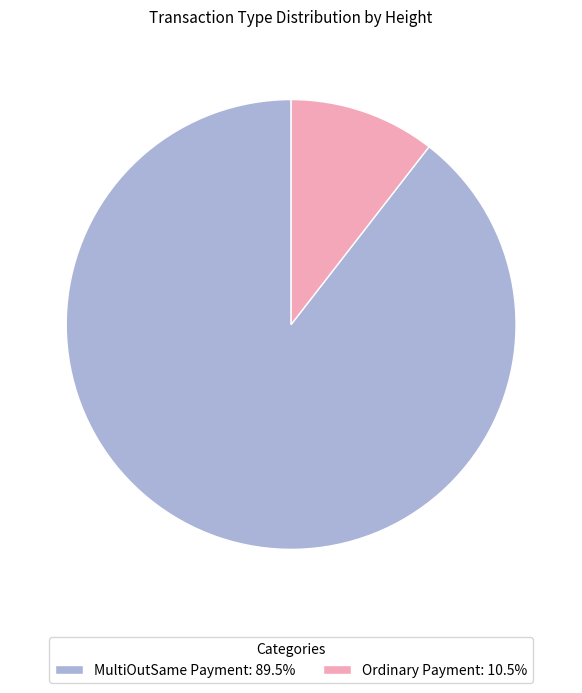

Do MultiOutSame Payment: 89.5% and Ordinary Payment: 10.5% together represent more than half of the pie?

Yes